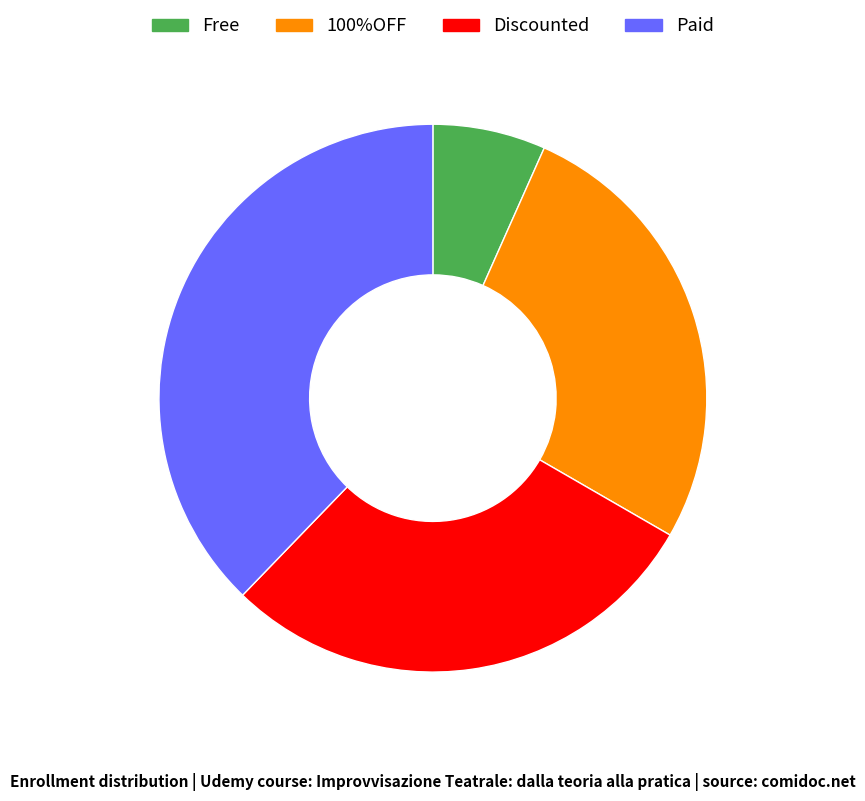

Between Free and Discounted, which is larger?

Discounted